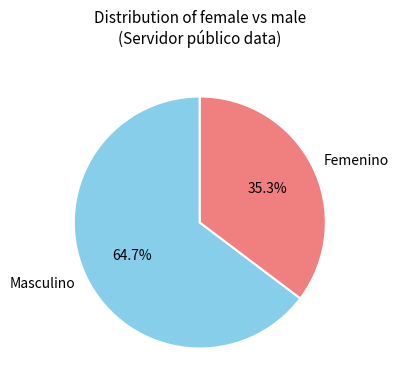

Which slice is the largest?

Masculino